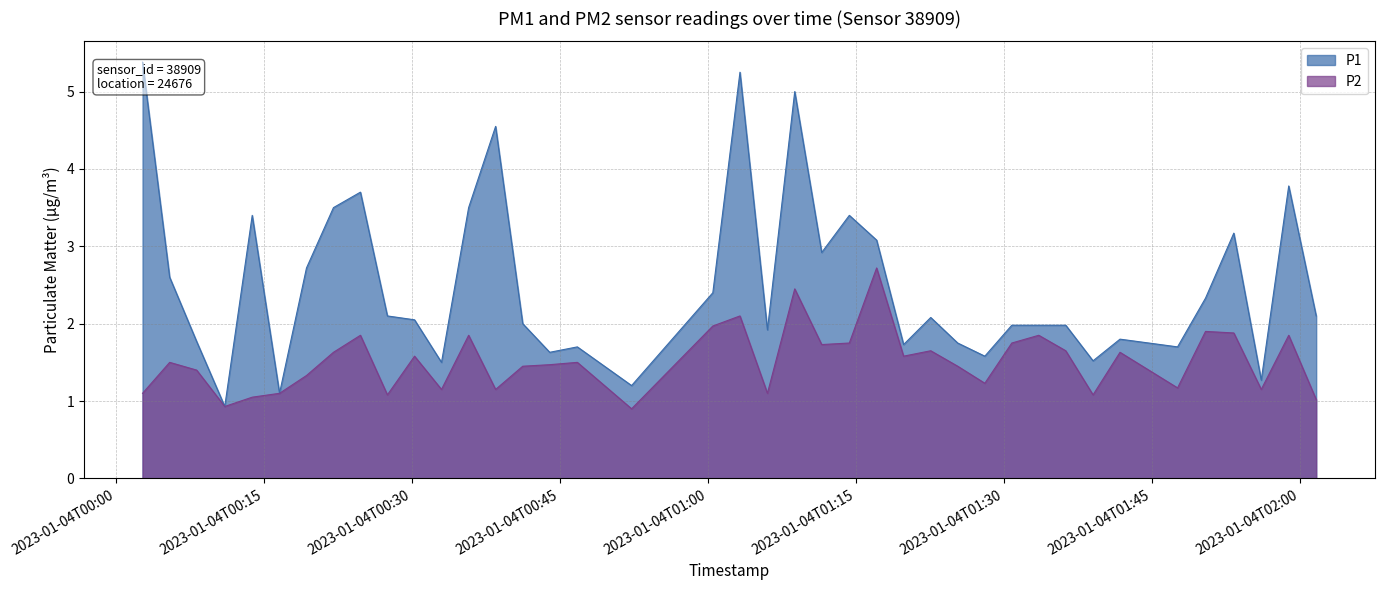

Which series changed the most between 2023-01-04T00:38:28 and 2023-01-04T00:46:45?

P1